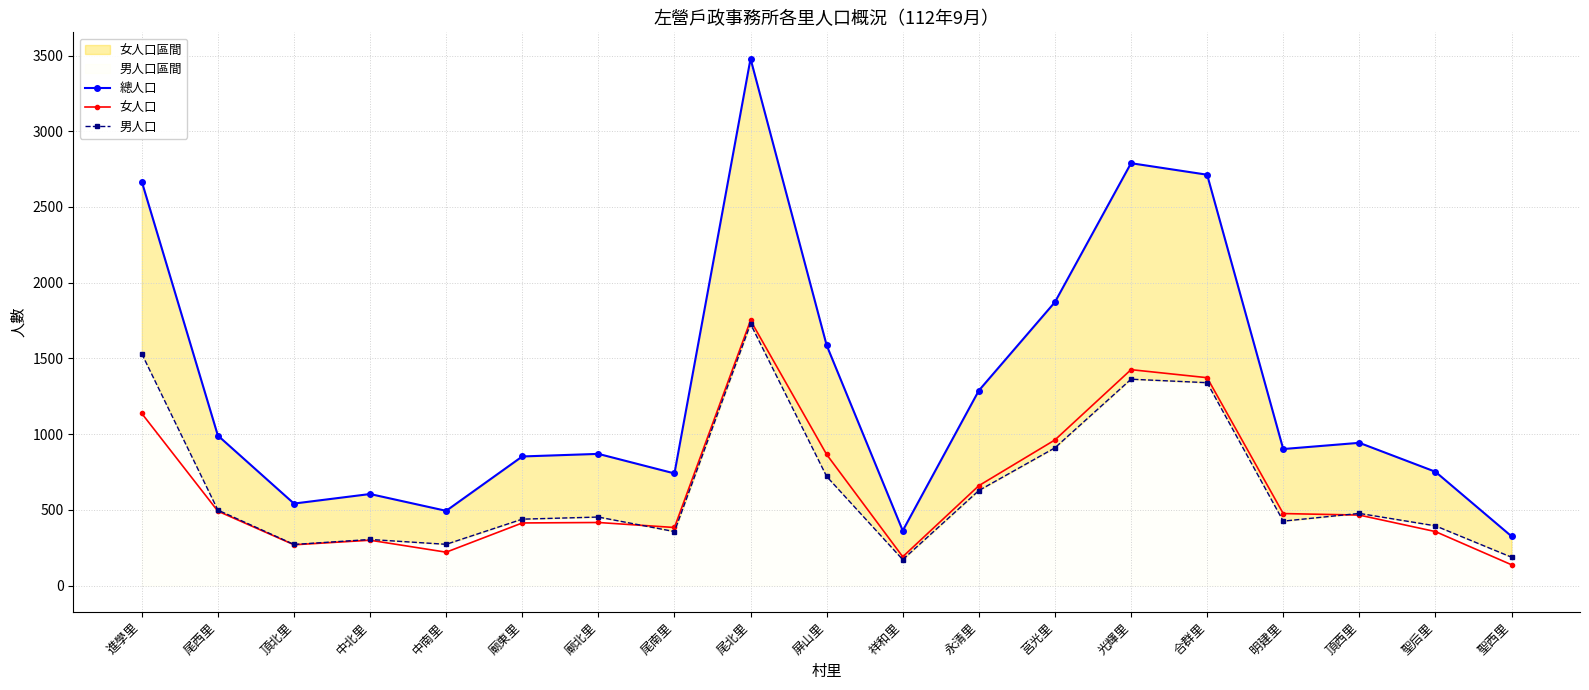

Is it true that 女人口 equals 414 at 廟東里?

True